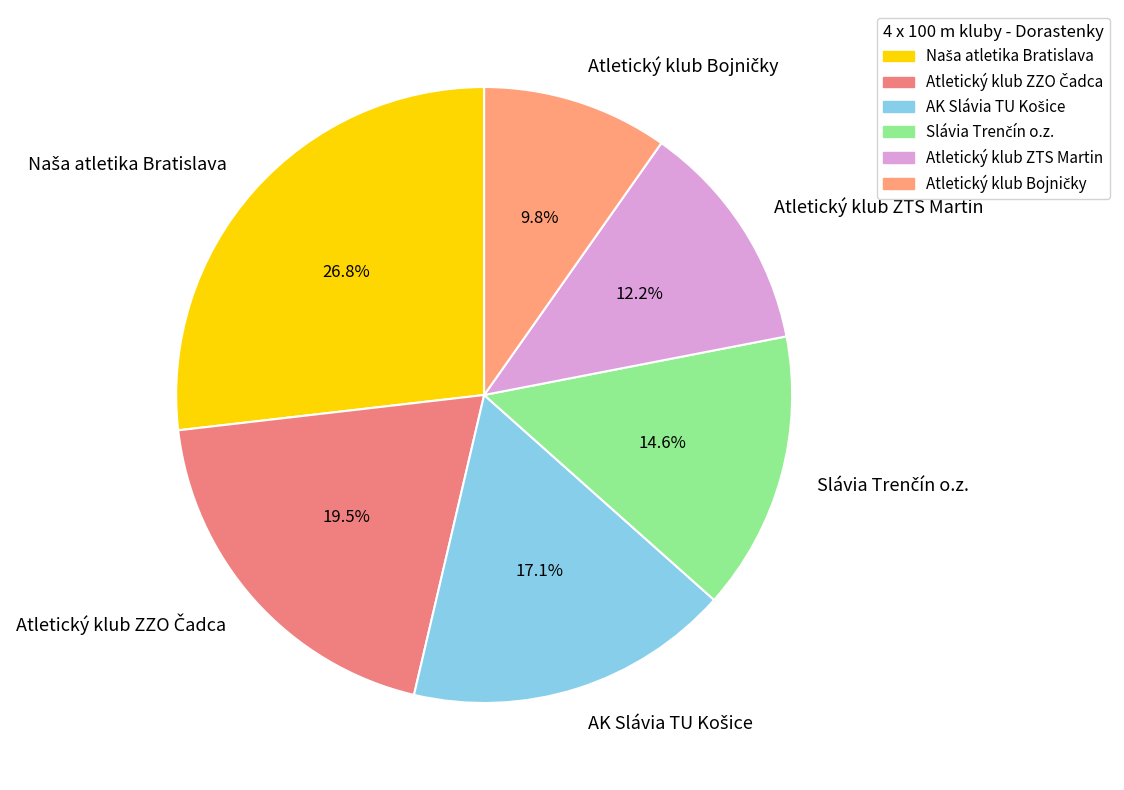

Is there a majority slice in this chart?

No